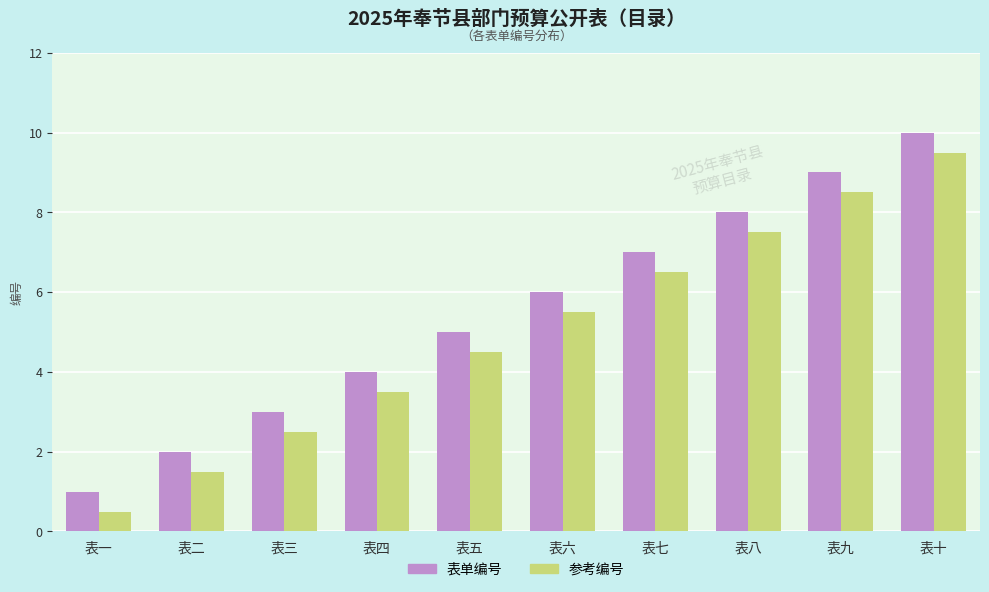

How many bars are there in total?

20